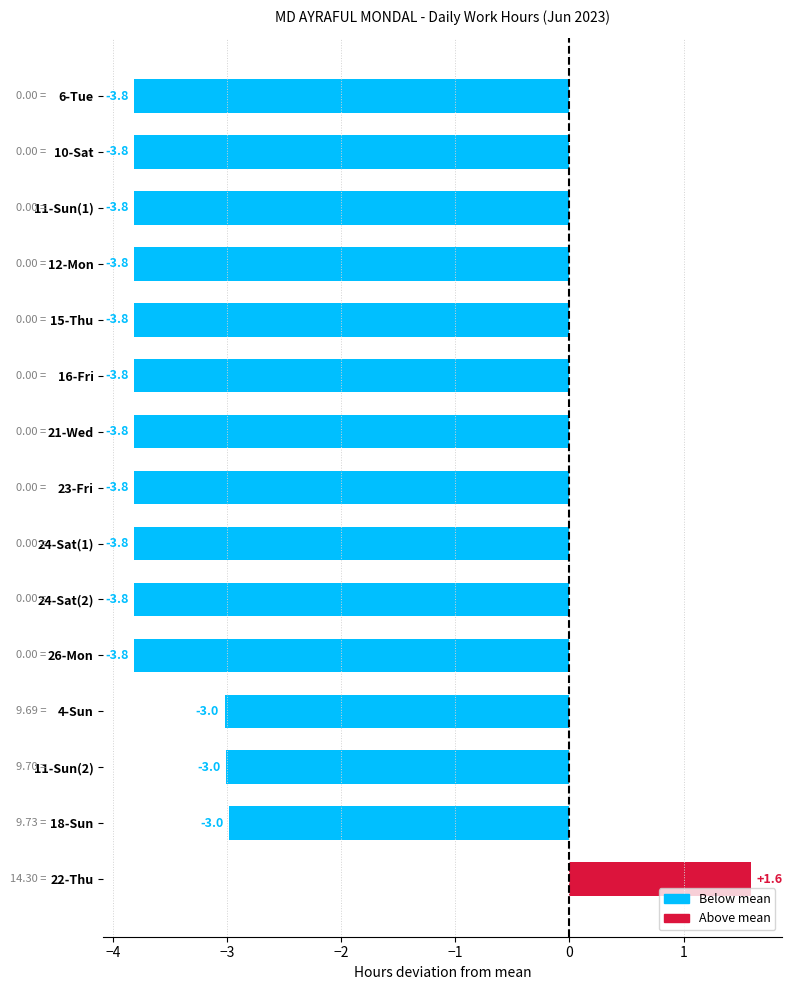

What is the difference between the maximum and minimum values?

5.4